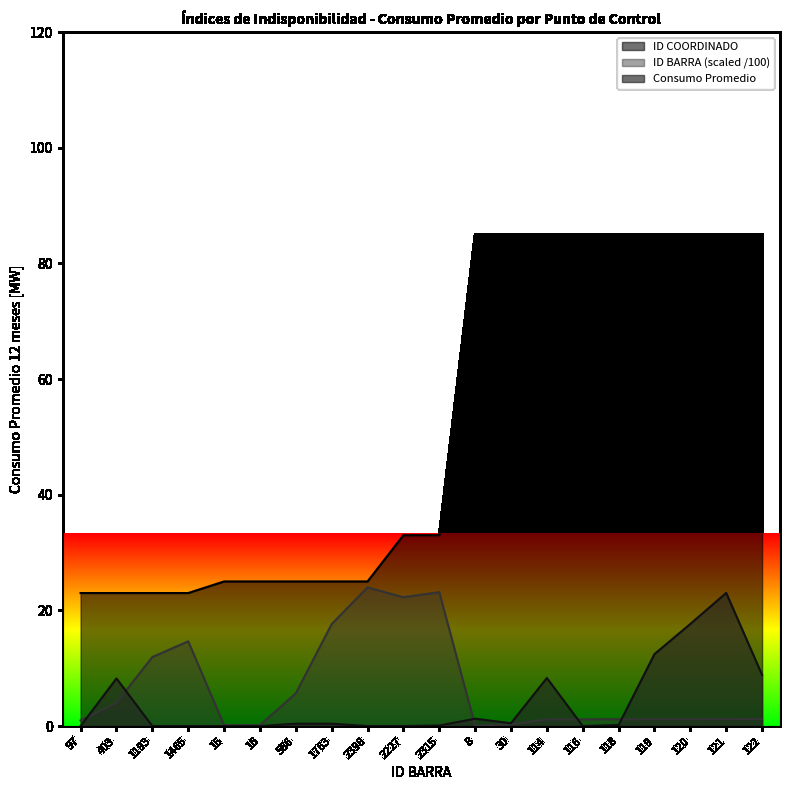

What is the label of the 7th point from the right?

114